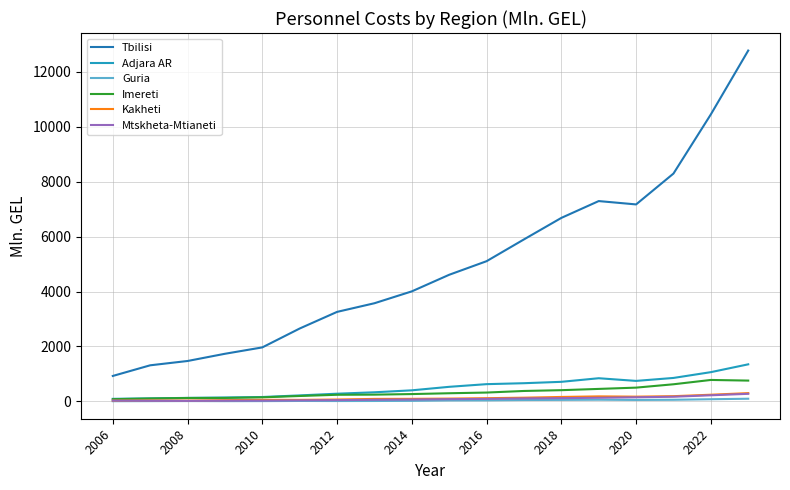

True or false: Imereti and Tbilisi intersect in this chart.

False